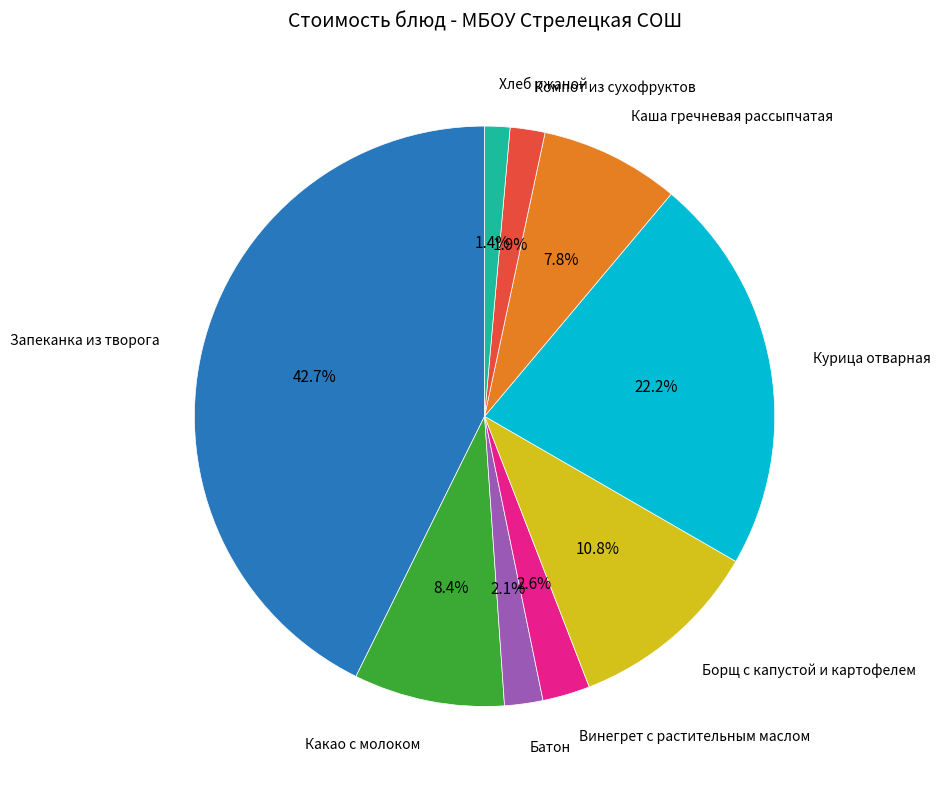

Is there any slice that represents more than half of the pie?

No